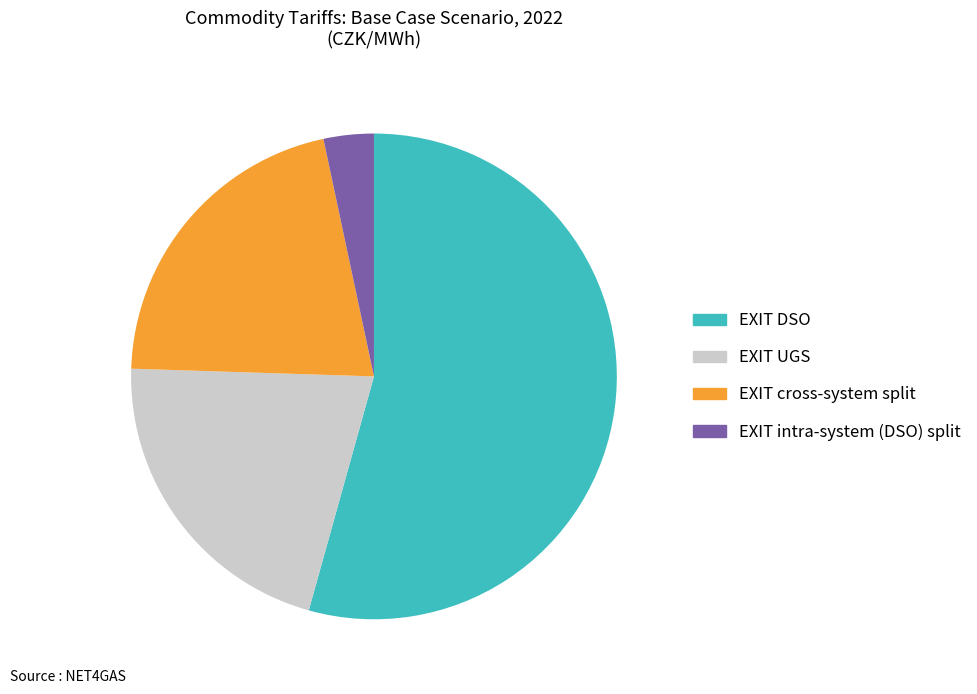

Does any single category account for the majority?

Yes